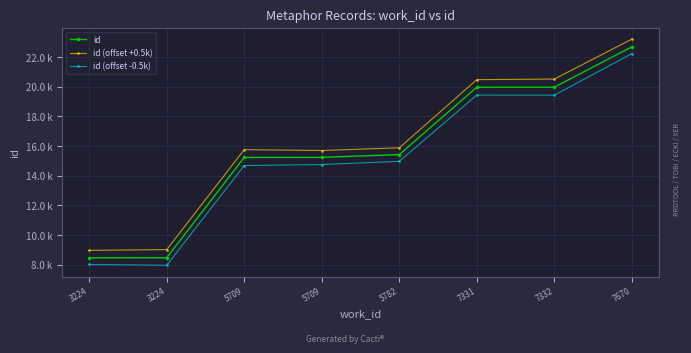

True or false: id (offset +0.5k) has a value of 20.5 at 7331.

True